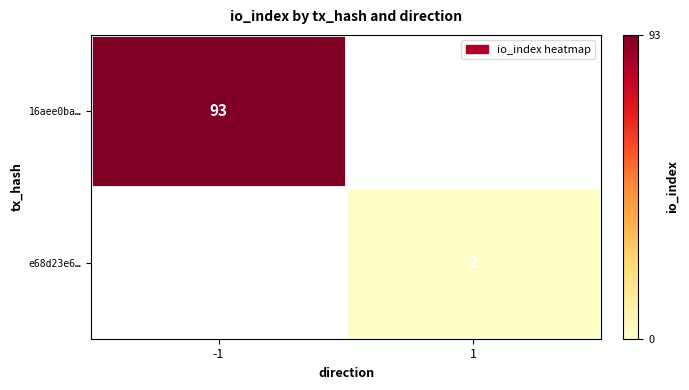

True or false: e68d23e6… has a value of 2 at 1.

True